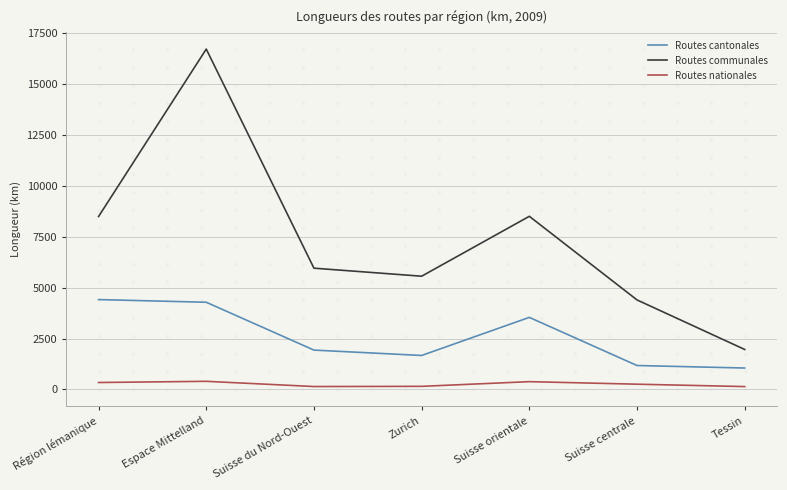

True or false: Routes cantonales and Routes communales cross at least once.

False